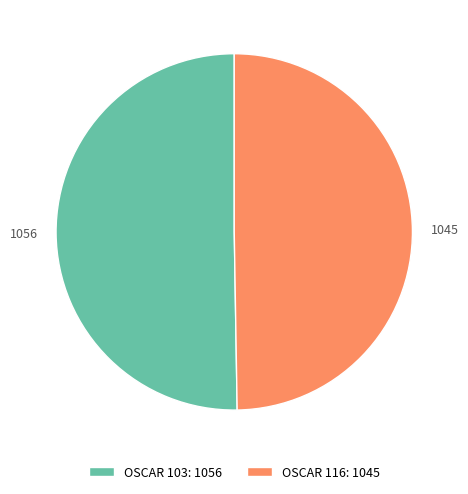

Does OSCAR 103 account for over 50% of the chart?

Yes